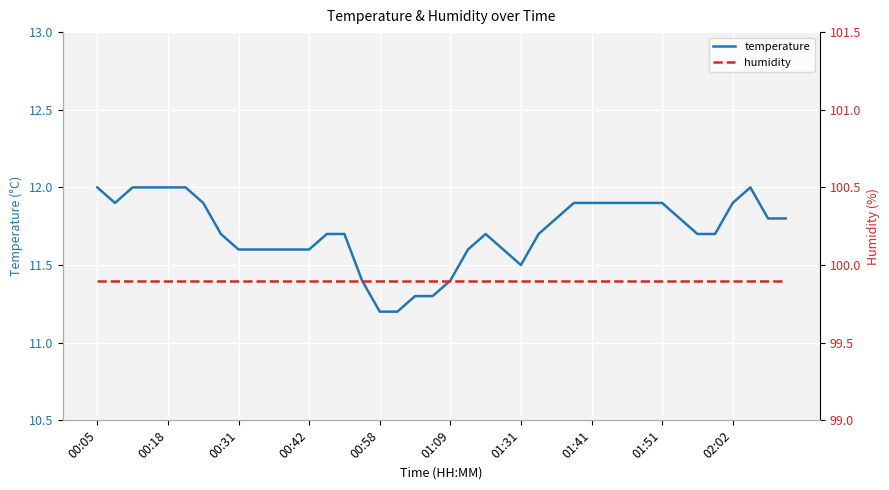

Which series has the largest range (max minus min)?

temperature